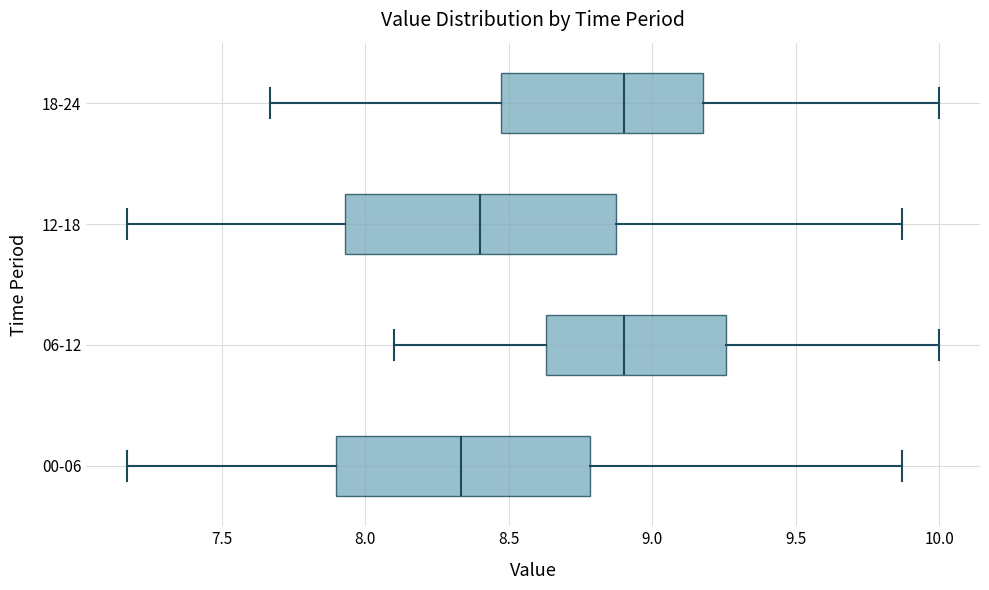

Which box's median line is the furthest to the left?

00-06